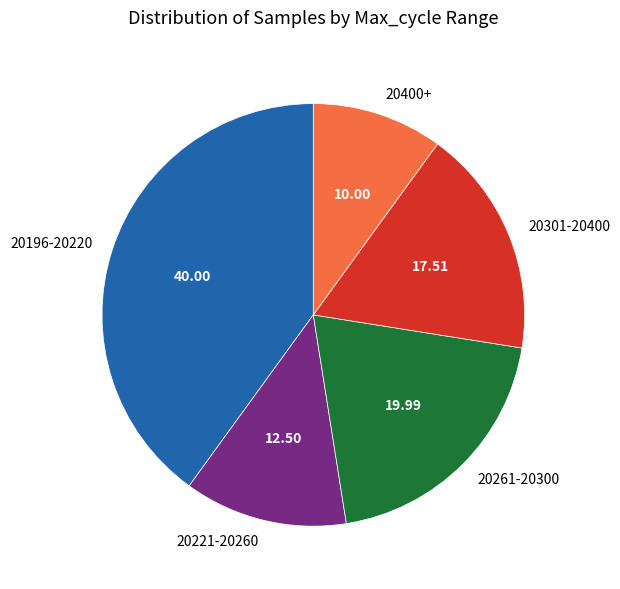

What is the largest slice in the pie chart?

20196-20220